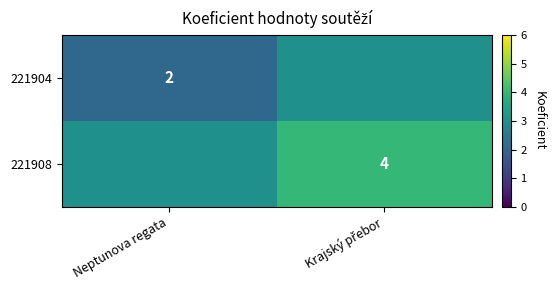

True or false: 221904 has a value of 1 at Neptunova regata.

False